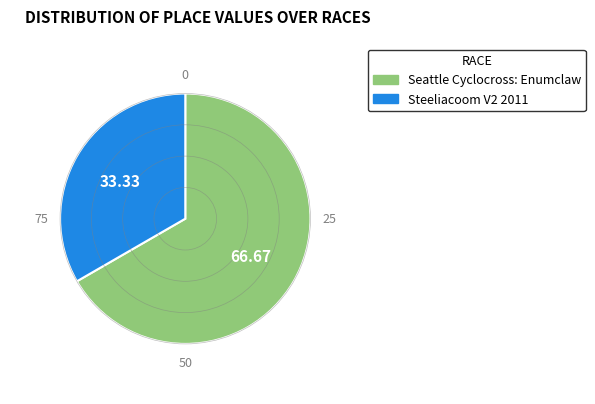

Do Steeliacoom V2 2011 and Seattle Cyclocross: Enumclaw together represent more than half of the pie?

Yes